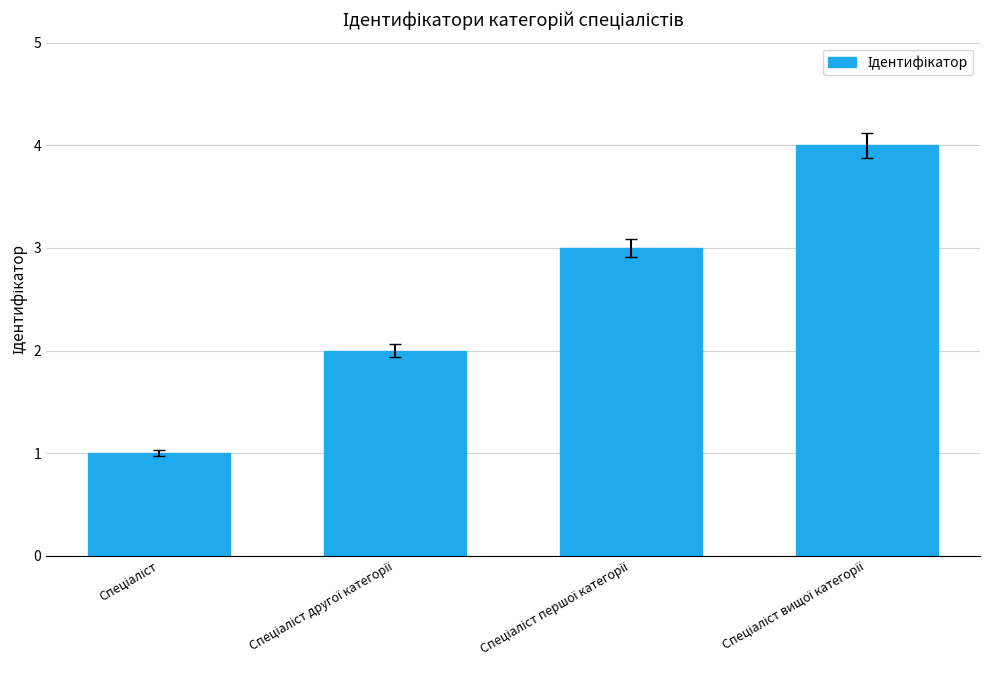

What is the greatest value displayed?

4